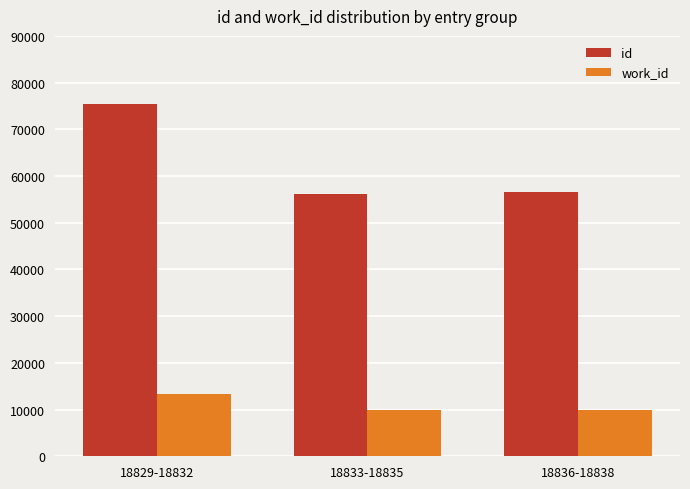

What is the difference between the highest and lowest values at 18833-18835?

46124